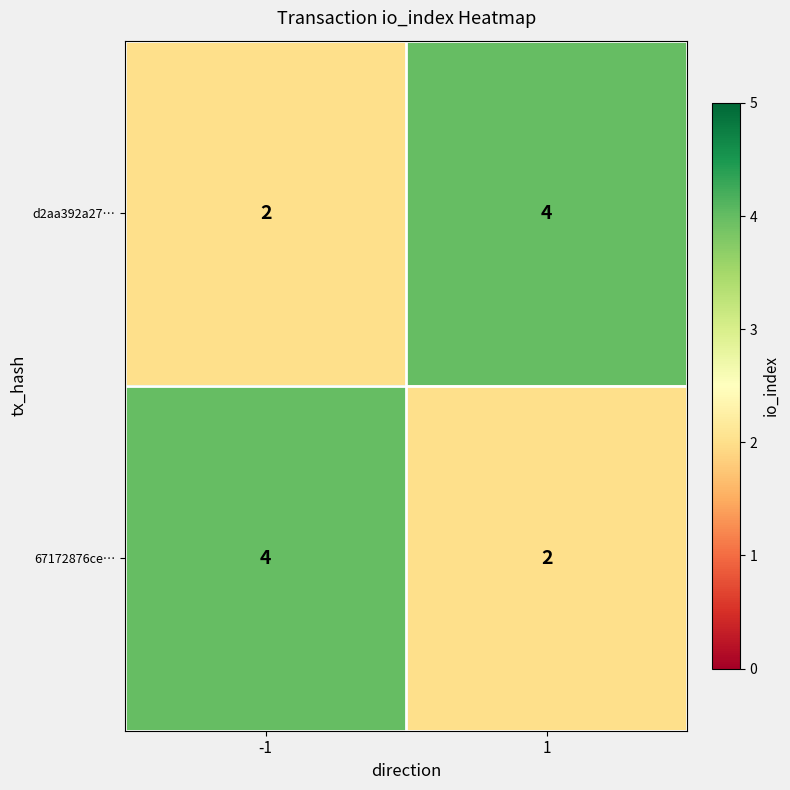

Is the value of d2aa392a27… at -1 greater than the value of 67172876ce… at -1?

No